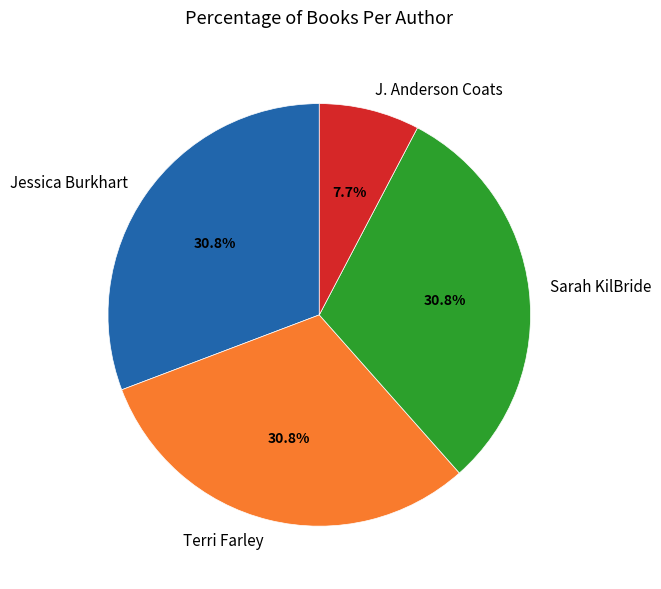

To the nearest percent, what is the difference between the largest and smallest slice percentages?

23%